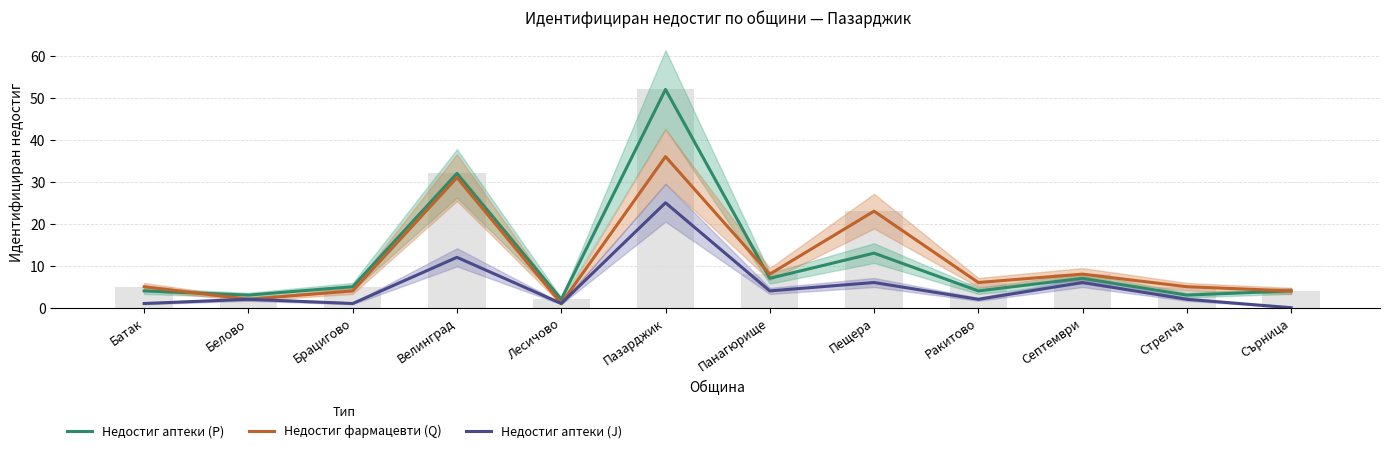

Which label corresponds to the smallest value in the chart?

Сърница